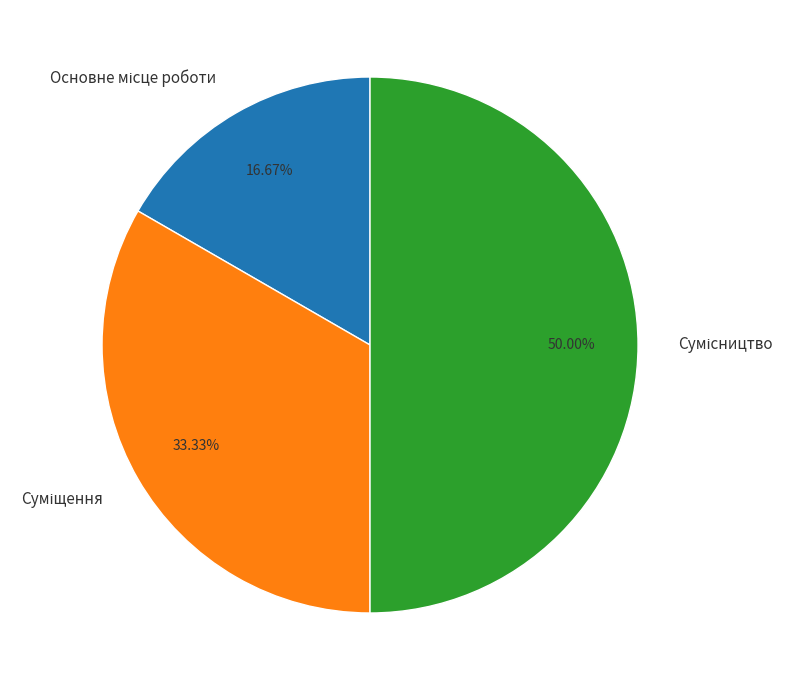

How many segments does this pie chart have?

3